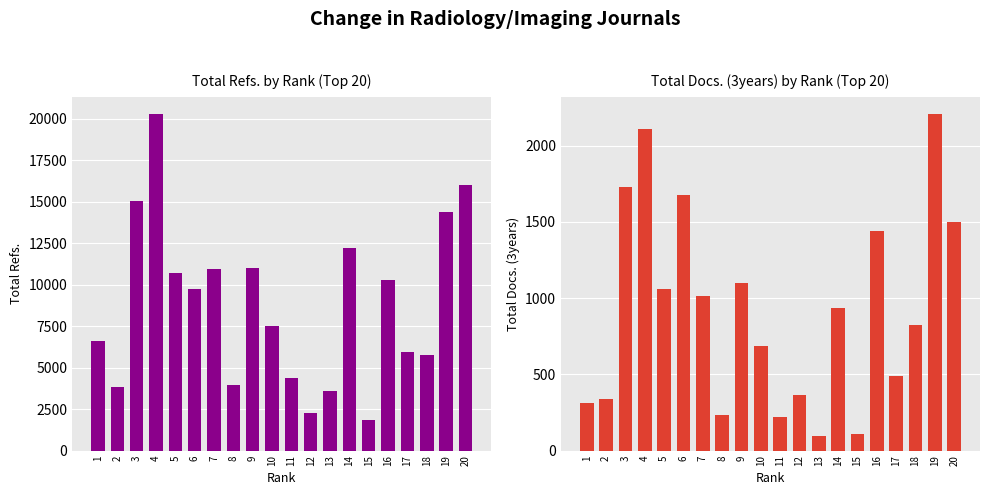

What is the sum of all Total Refs. values?

176260